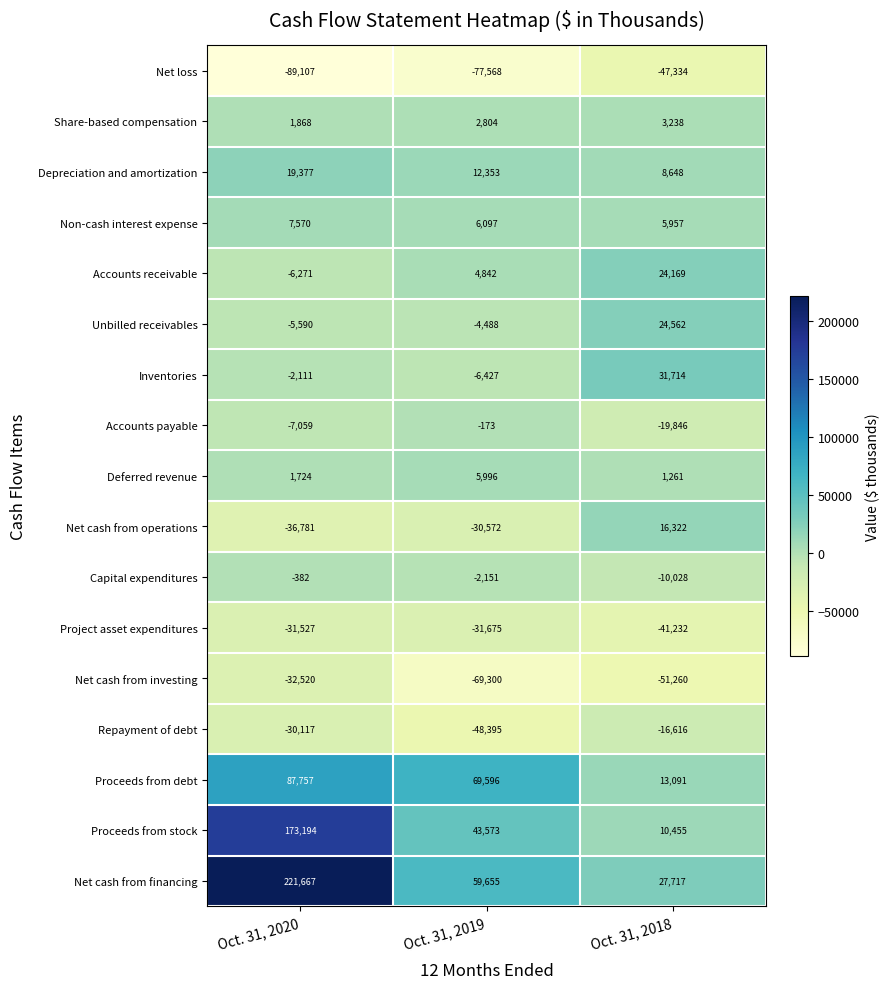

What is the sum of all Deferred revenue values?

8981